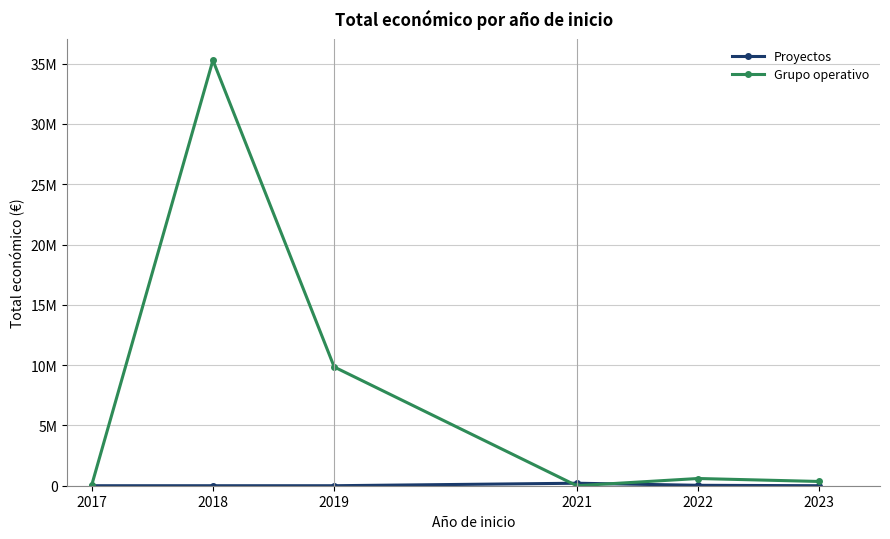

Is this an area chart (filled region under the line)?

No